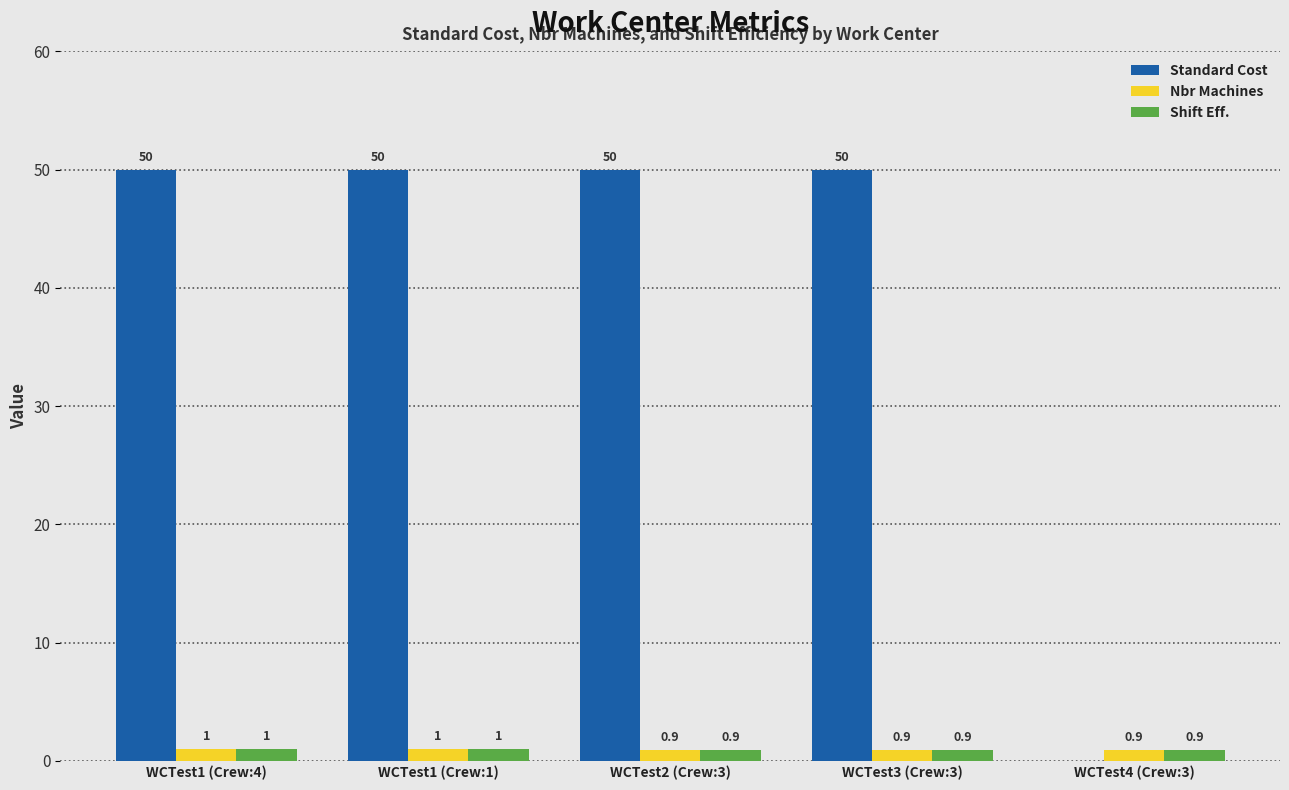

What are all the series names shown in the legend?

Standard Cost, Nbr Machines, Shift Eff.